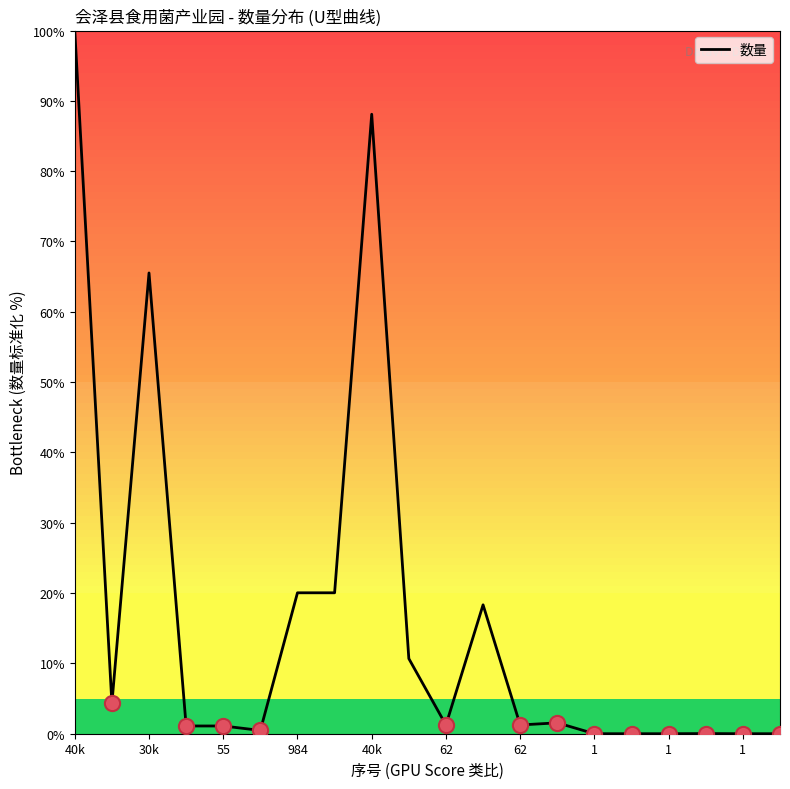

What is the greatest value displayed?

100.0